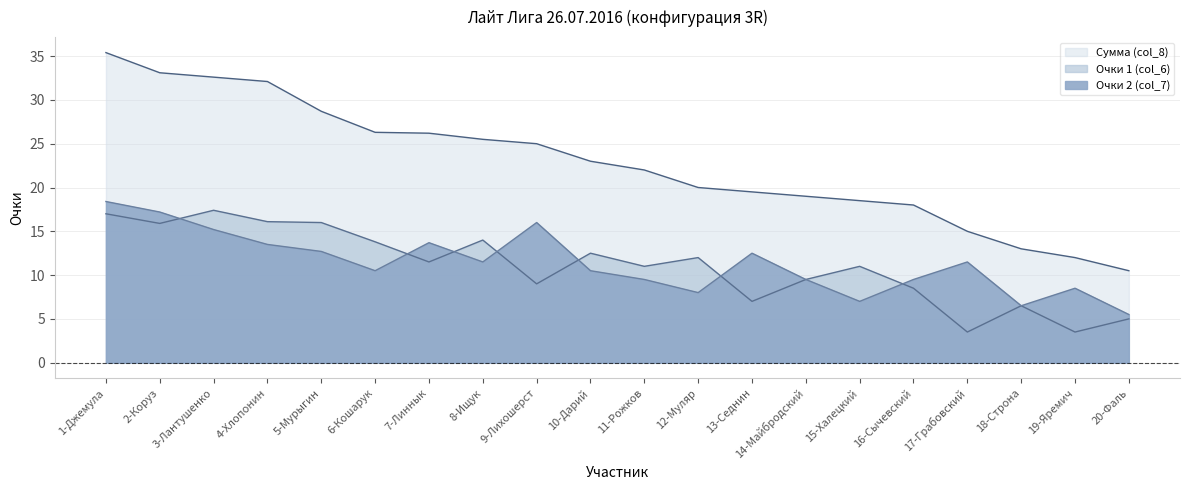

What is the label of the 6th point from the right?

15-Халецкий